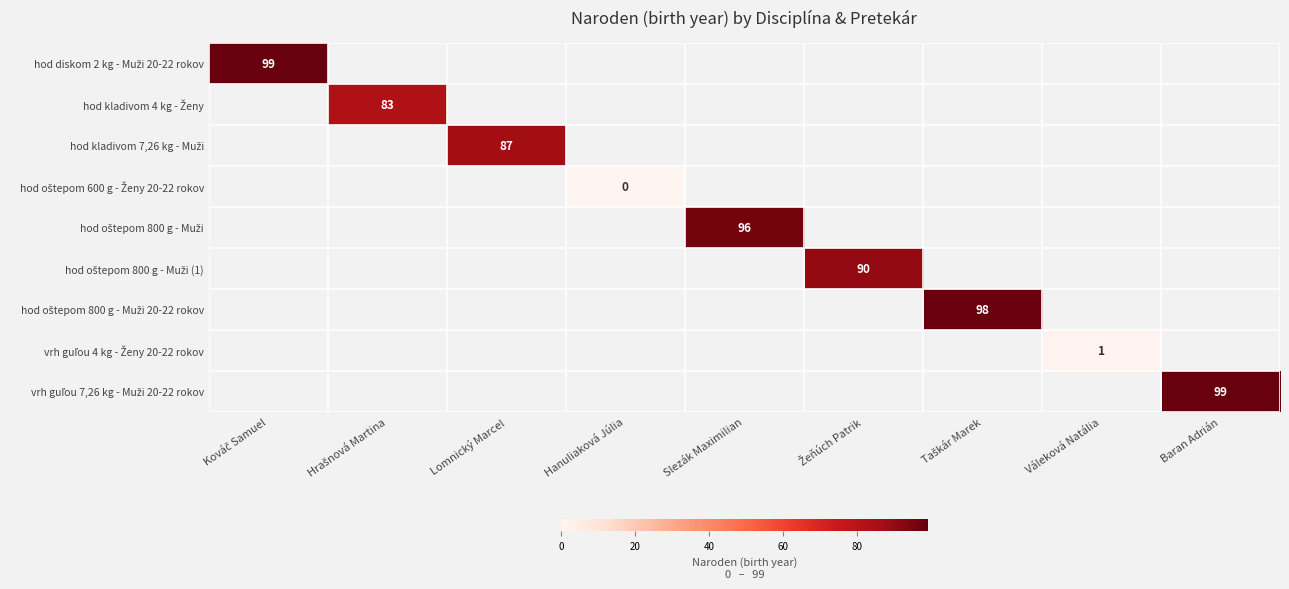

At how many categories does at least one series exceed 23?

7